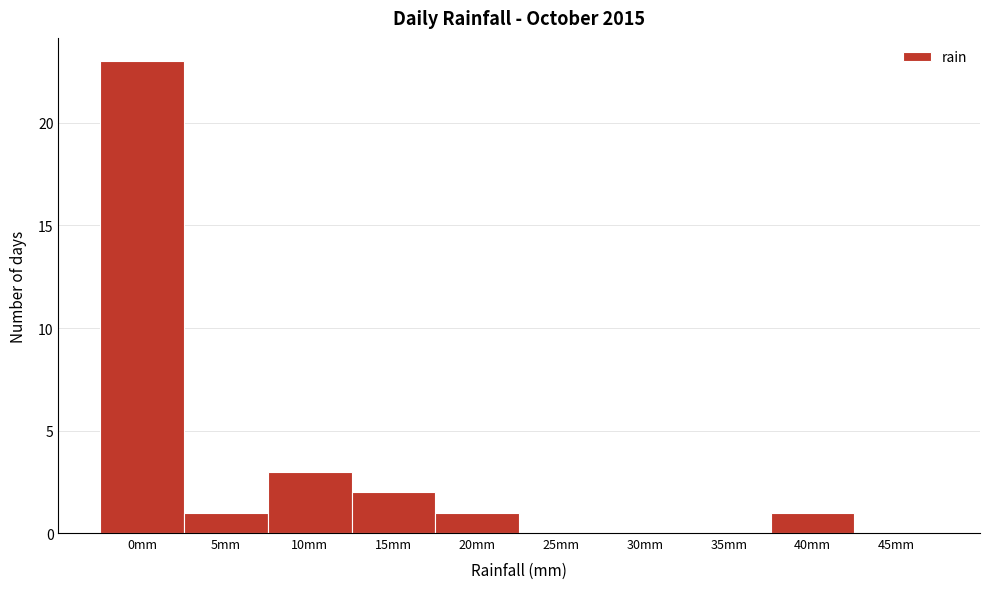

Reading left to right, extract all data points from this chart.

0mm=23	5mm=1	10mm=3	15mm=2	20mm=1	25mm=0	30mm=0	35mm=0	40mm=1	45mm=0